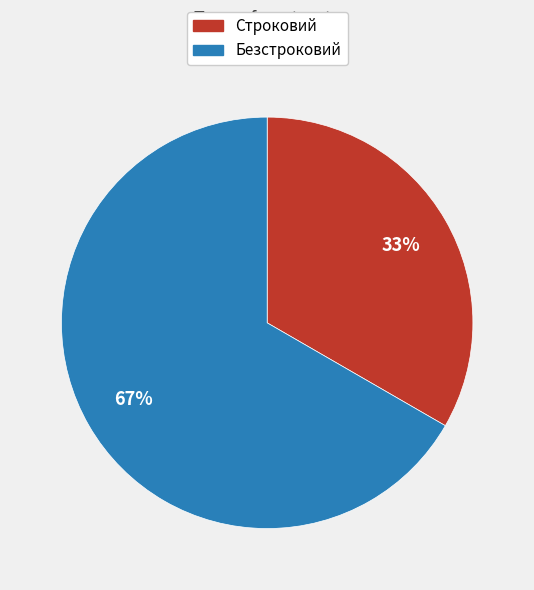

To the nearest percent, what portion does Безстроковий represent?

67%